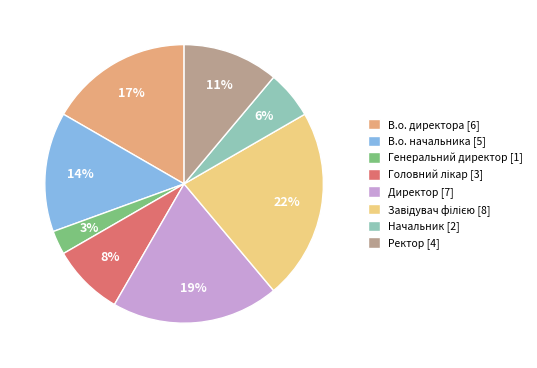

Between В.о. директора [6] and Директор [7], which is larger?

Директор [7]